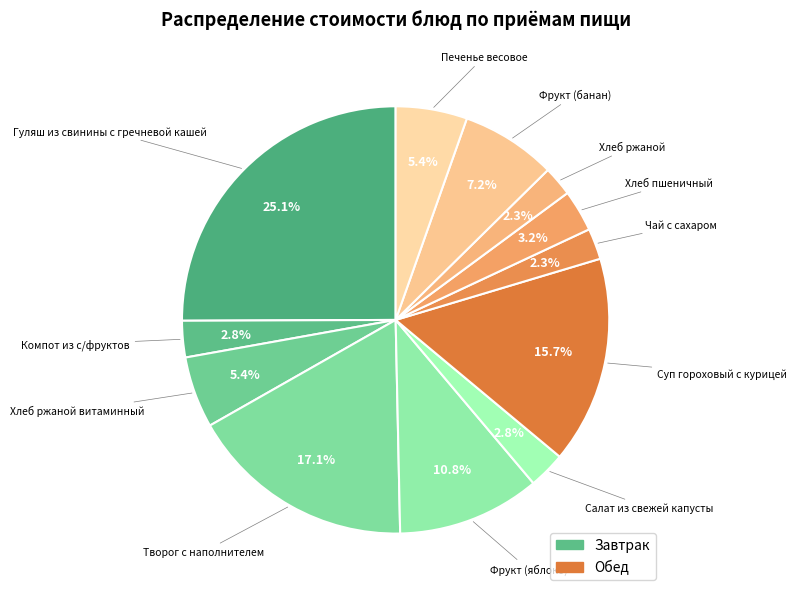

Which category has the biggest portion of the pie?

Гуляш из свинины с гречневой кашей